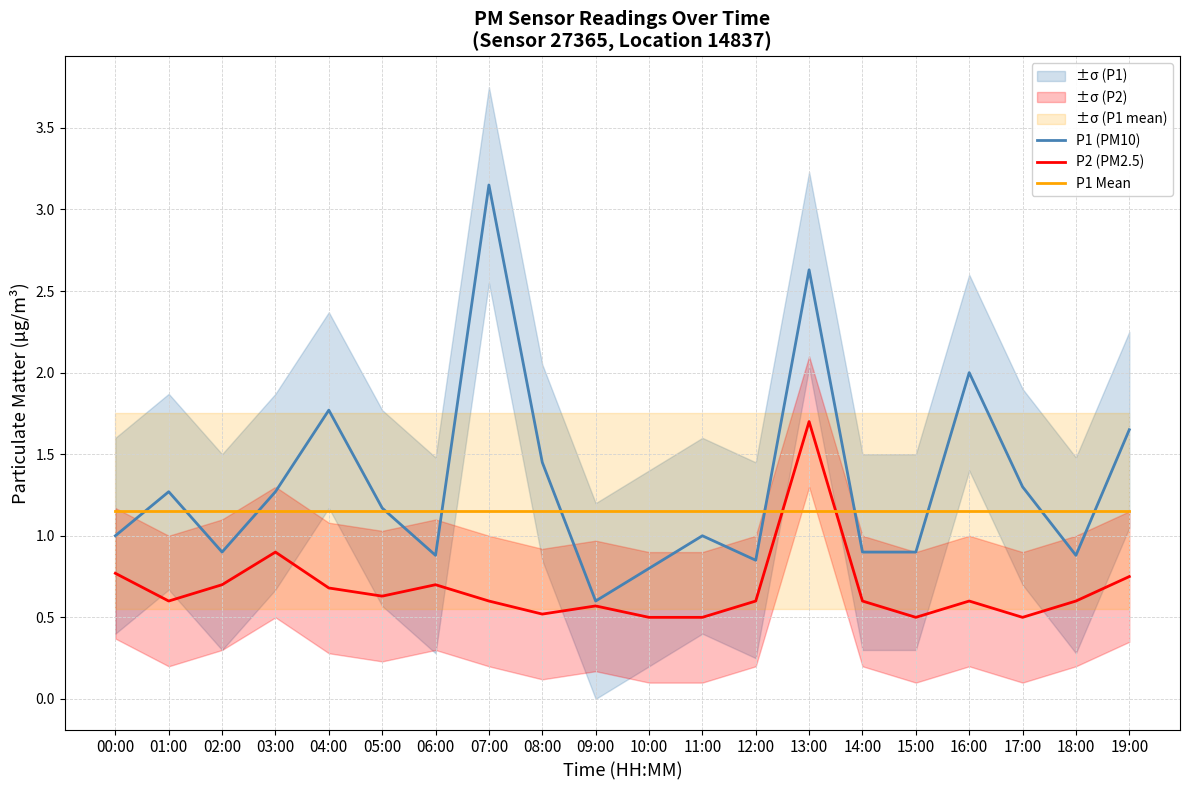

What are all the series names shown in the legend?

P1 (PM10), P2 (PM2.5), P1 Mean